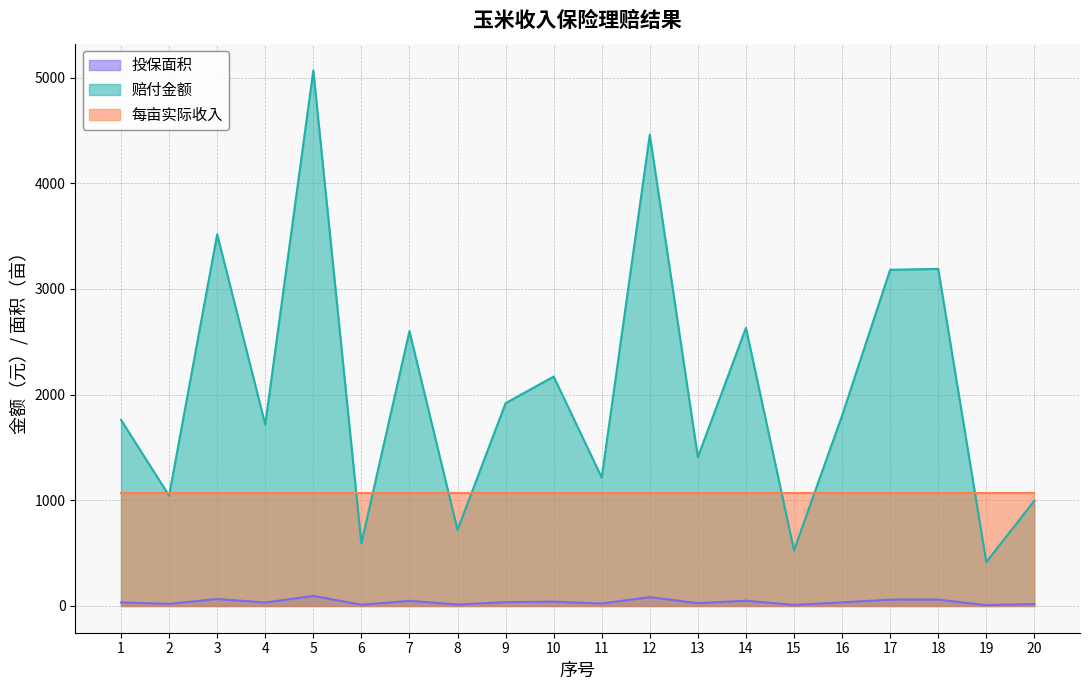

List the series in order of their overall mean, lowest first.

投保面积, 每亩实际收入, 赔付金额